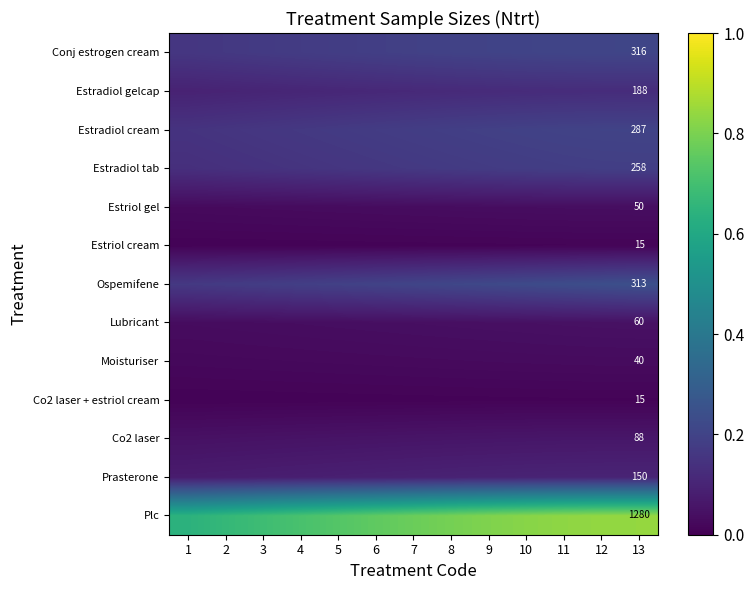

Is the value of Plc at 4 greater than the value of Lubricant at 13?

Yes